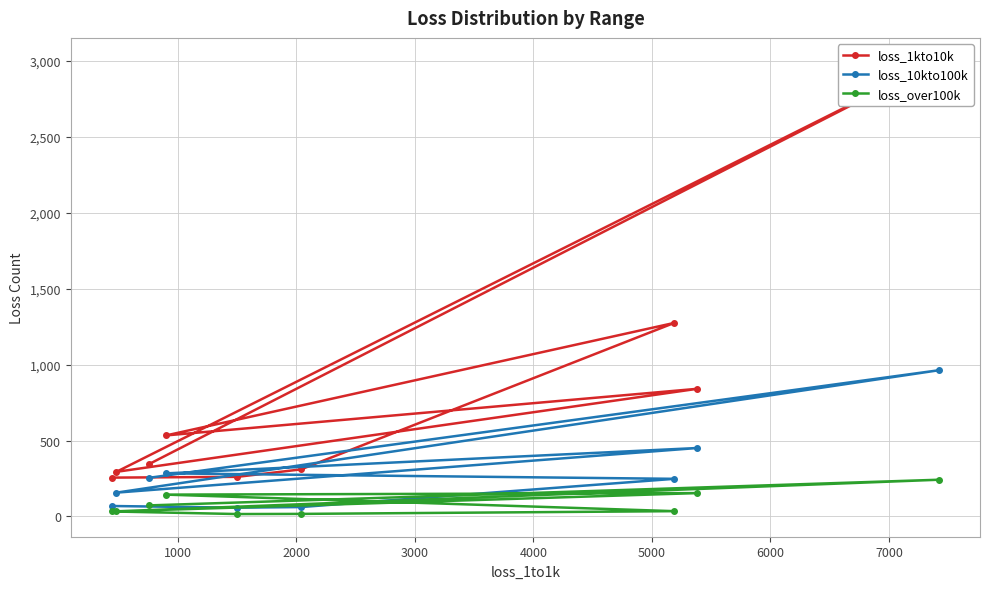

True or false: loss_10kto100k has a value of 68 at 4000.

False